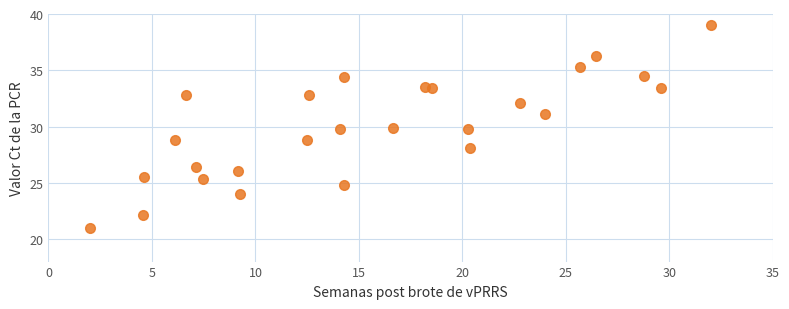

What is the range of Y values (max minus min)?

18.0